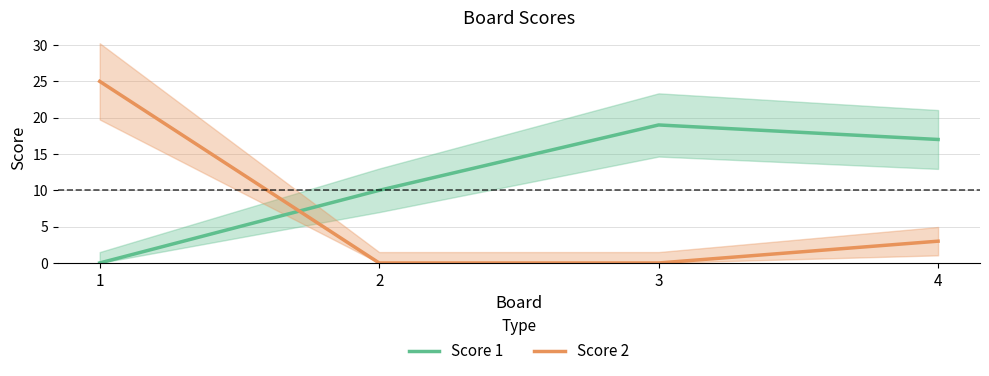

What is the difference between the Score 2 values at 2 and 4?

3